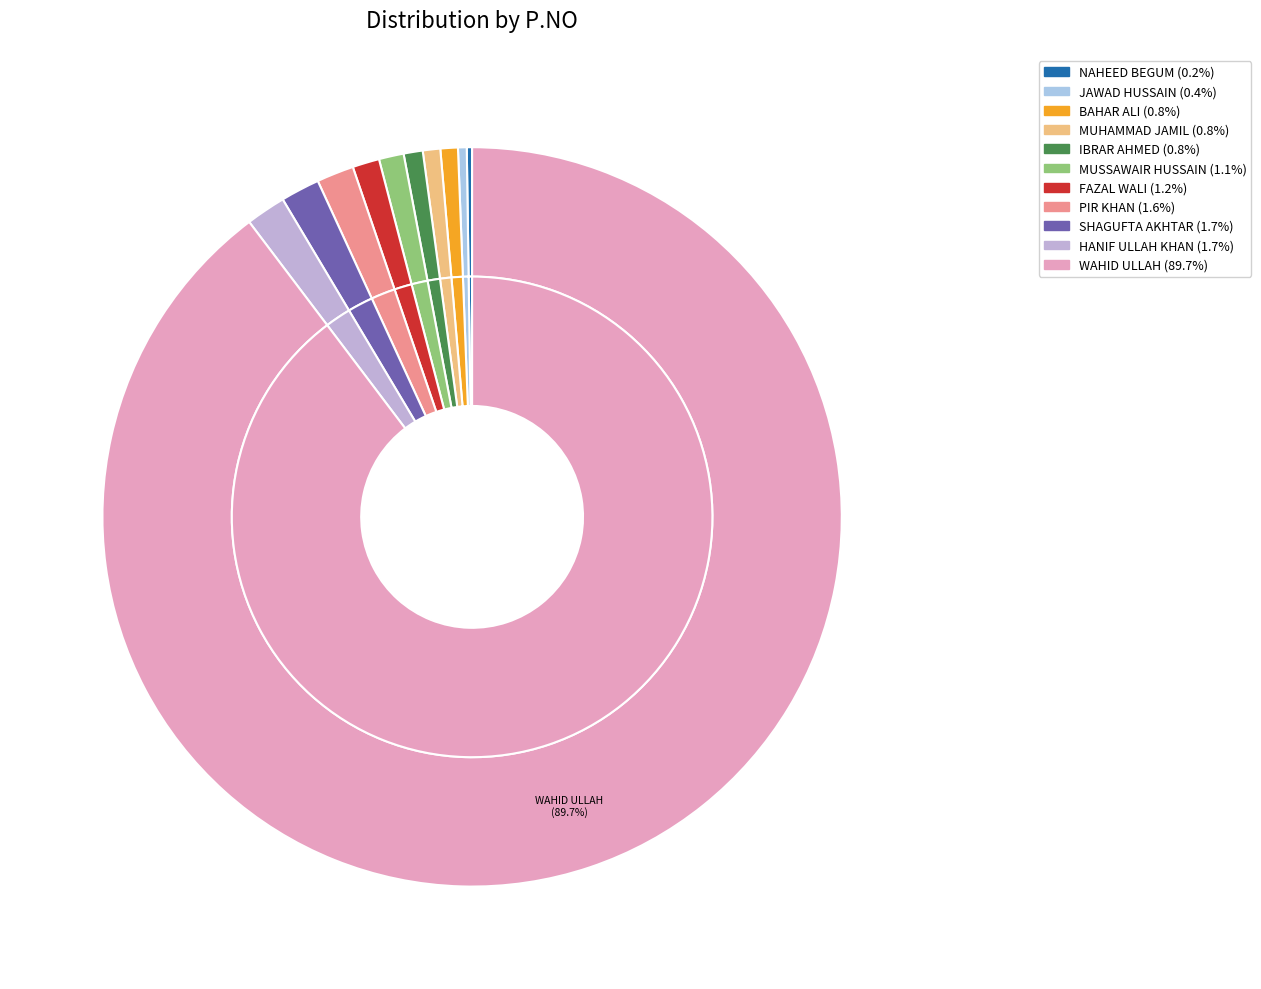

What is the change in value from NAHEED BEGUM to SHAGUFTA AKHTAR?

+825168